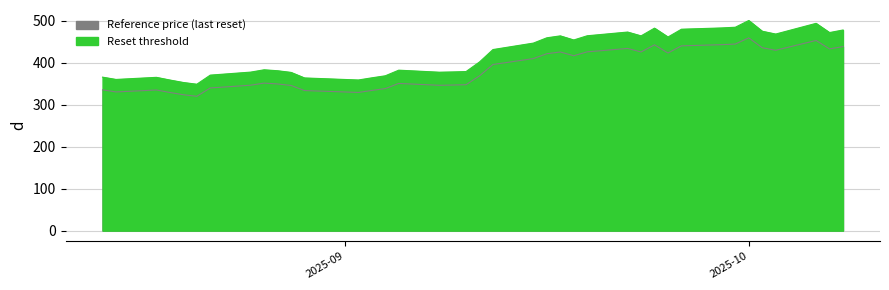

Is it true that Reference price (last reset) equals 436.1 at 2025-09-03?

False